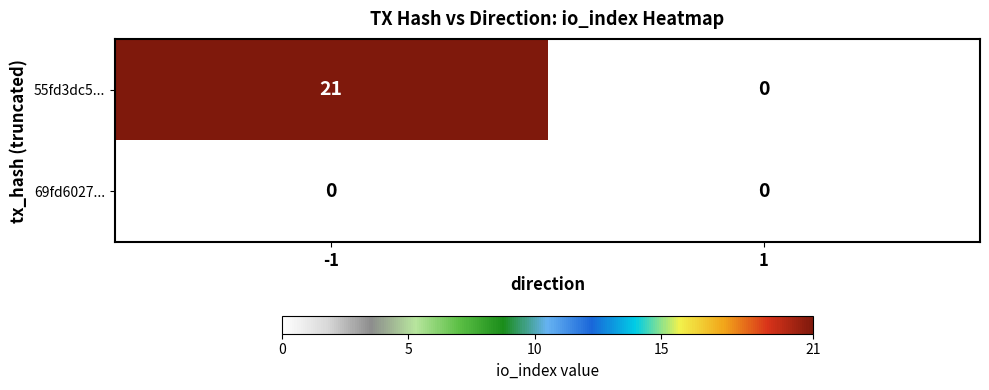

What is the sum of all 55fd3dc5... values?

21